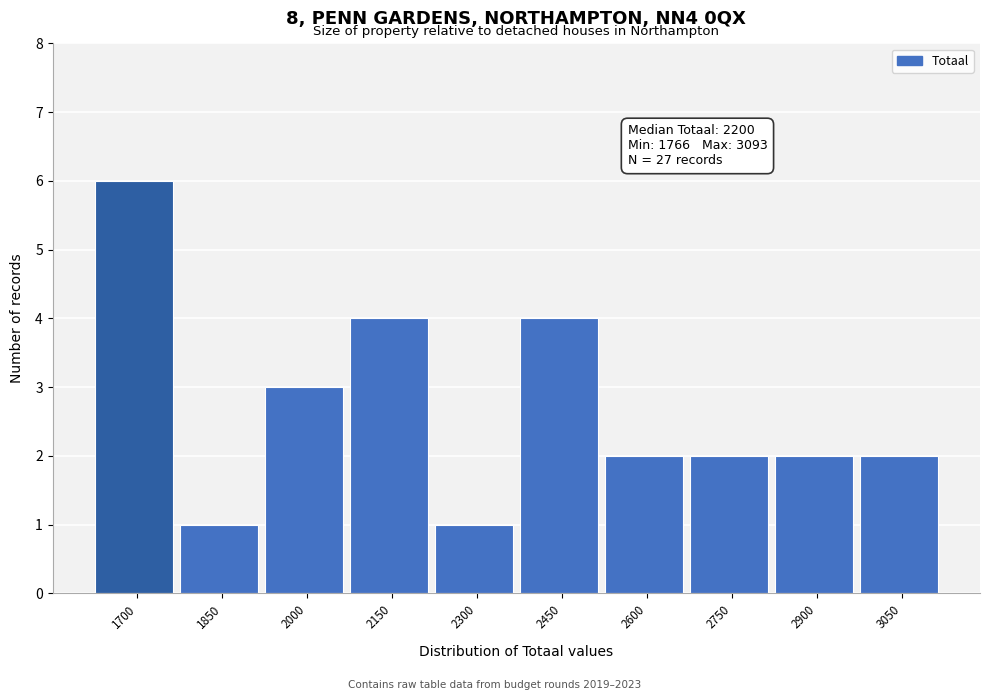

Reading left to right, transcribe all the data shown in this chart.

6	1	3	4	1	4	2	2	2	2